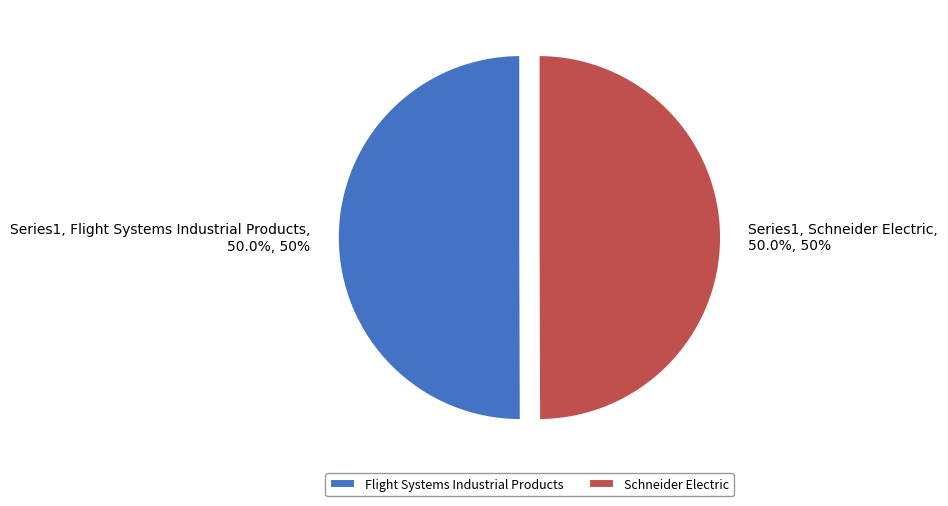

Is it true that Schneider Electric is 63% of the pie?

False